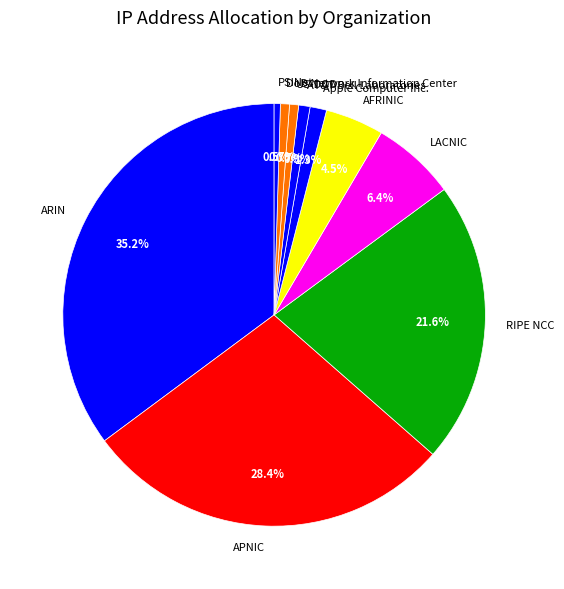

To the nearest percent, what is the difference between the largest and smallest slice percentages?

35%